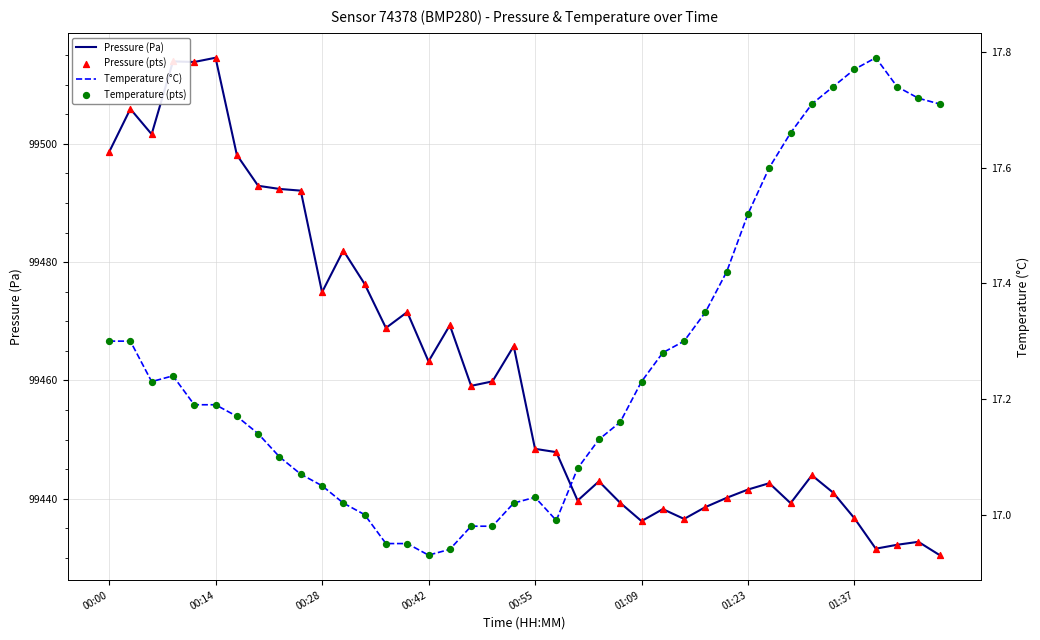

Which series reaches the minimum Y coordinate?

temperature